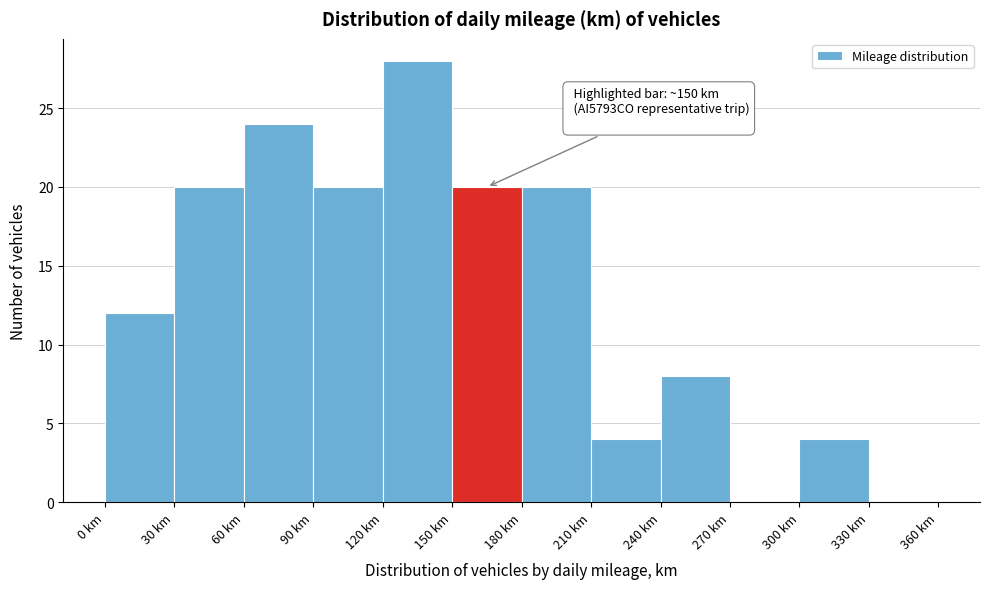

Which range on the x-axis has the tallest bar?

120 to 150